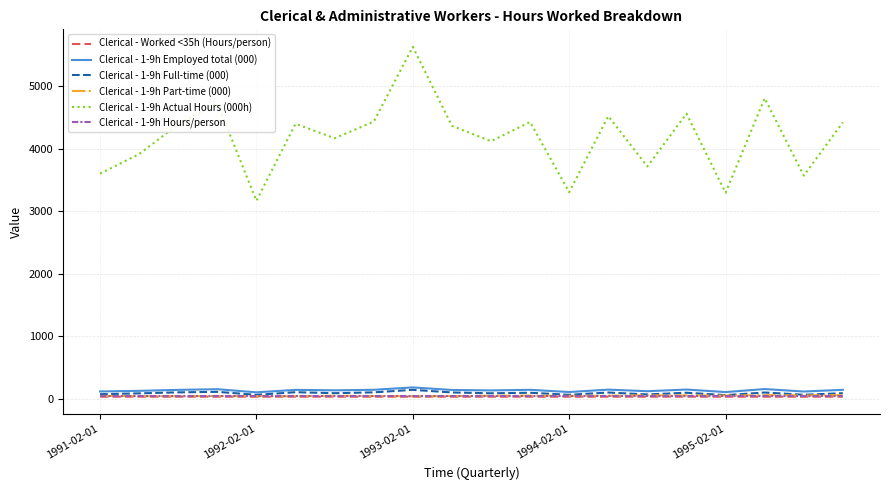

Count the number of categories in the chart.

20